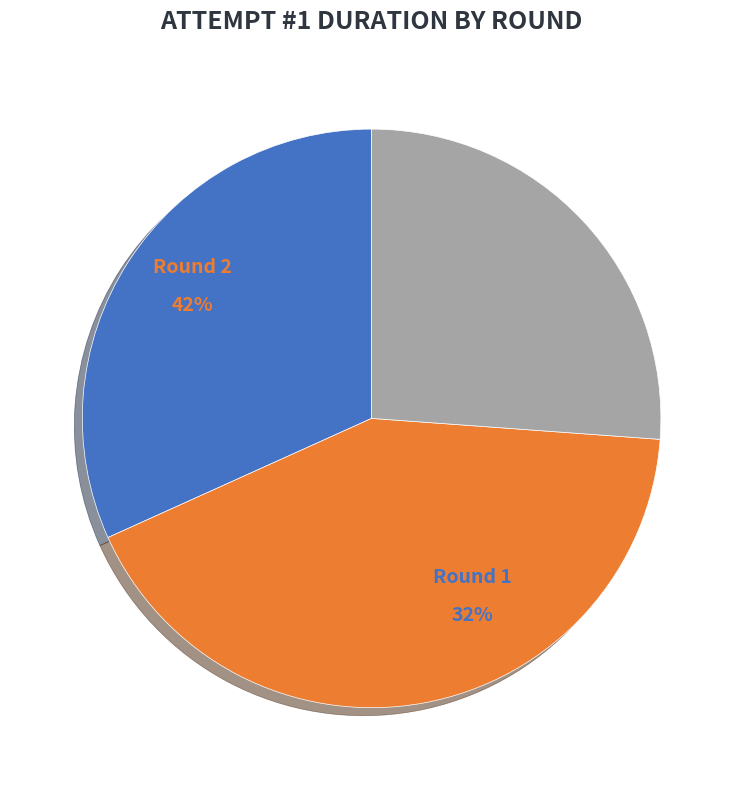

To the nearest percent, what is the combined percentage of Round 1 and Round 2?

74%